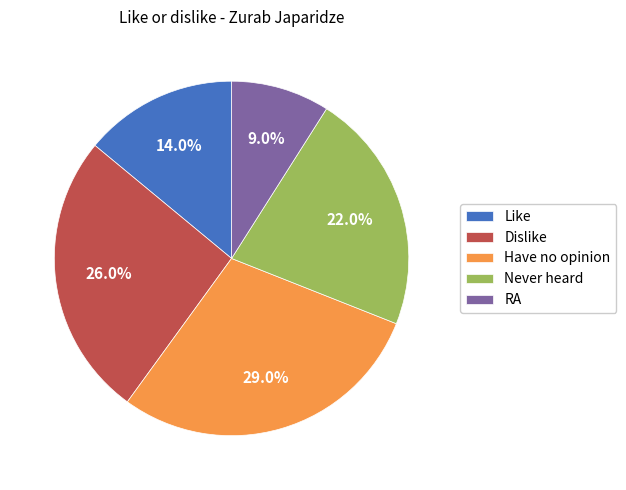

How many slices are in this pie chart?

5